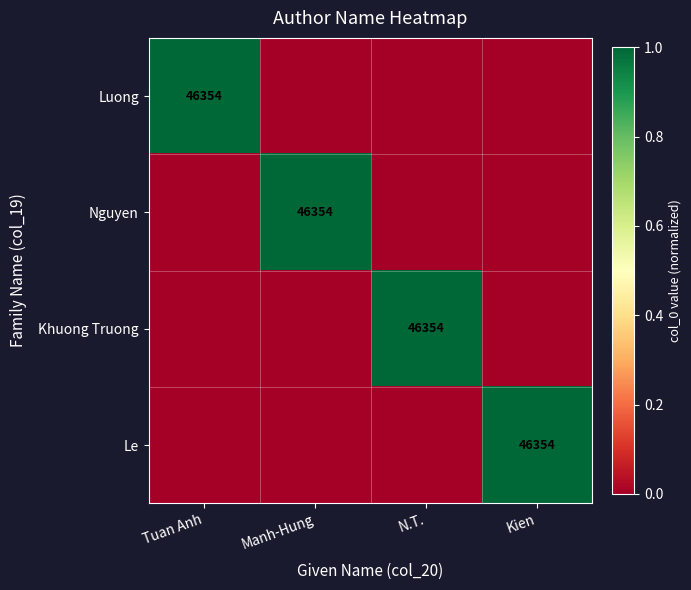

What is the spread (max minus min) of values at Manh-Hung?

1